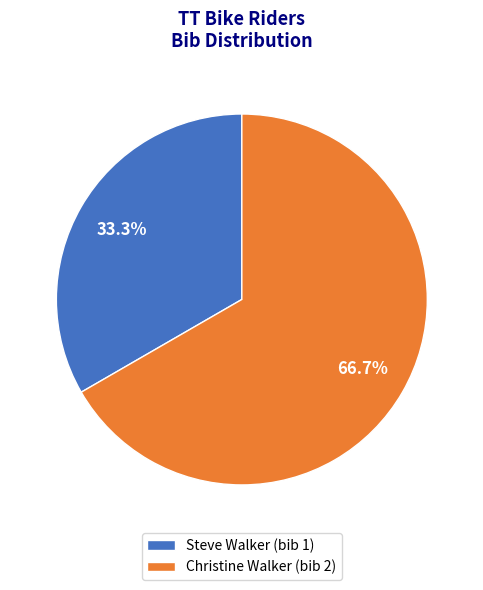

What is the largest slice in the pie chart?

Christine Walker